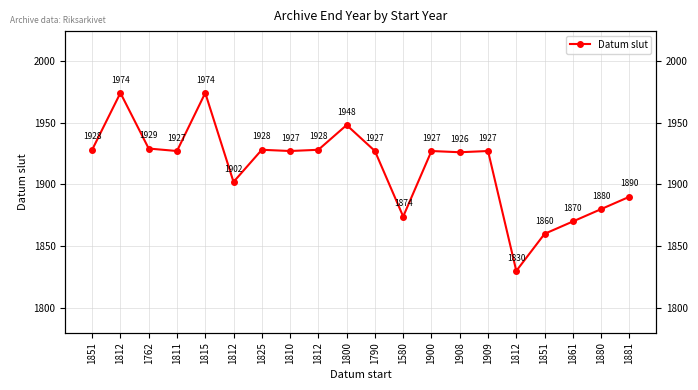

Reading right to left, what are all the values shown in this chart?

1890	1880	1870	1860	1830	1927	1926	1927	1874	1927	1948	1928	1927	1928	1902	1974	1927	1929	1974	1928